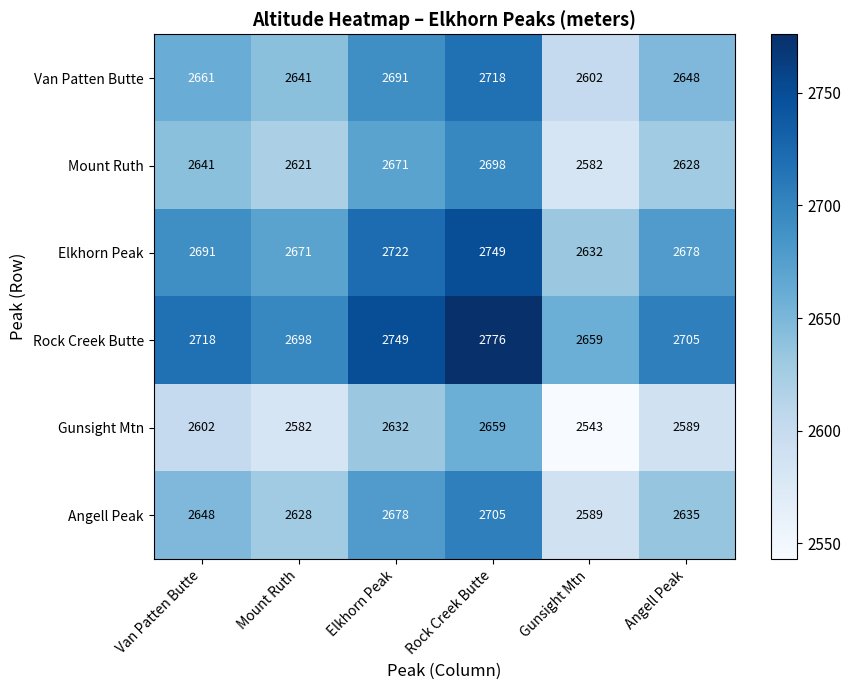

List the series in order of their peak value, highest first.

Rock Creek Butte, Elkhorn Peak, Van Patten Butte, Angell Peak, Mount Ruth, Gunsight Mtn